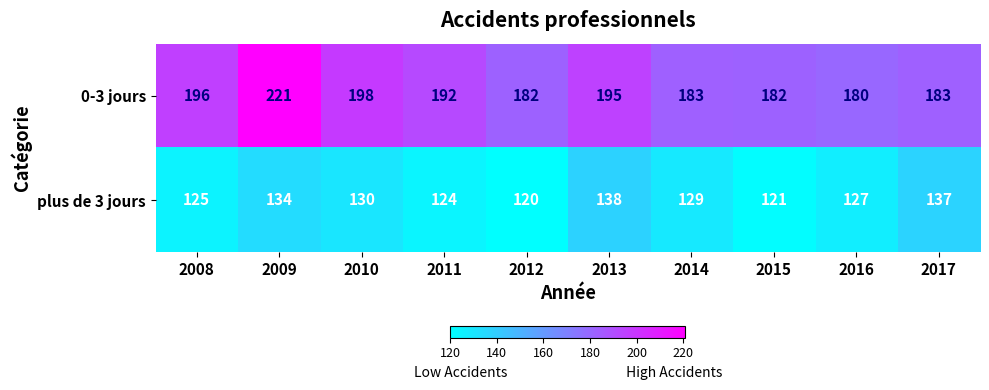

What is the difference between the 0-3 jours values at 2015 and 2010?

16